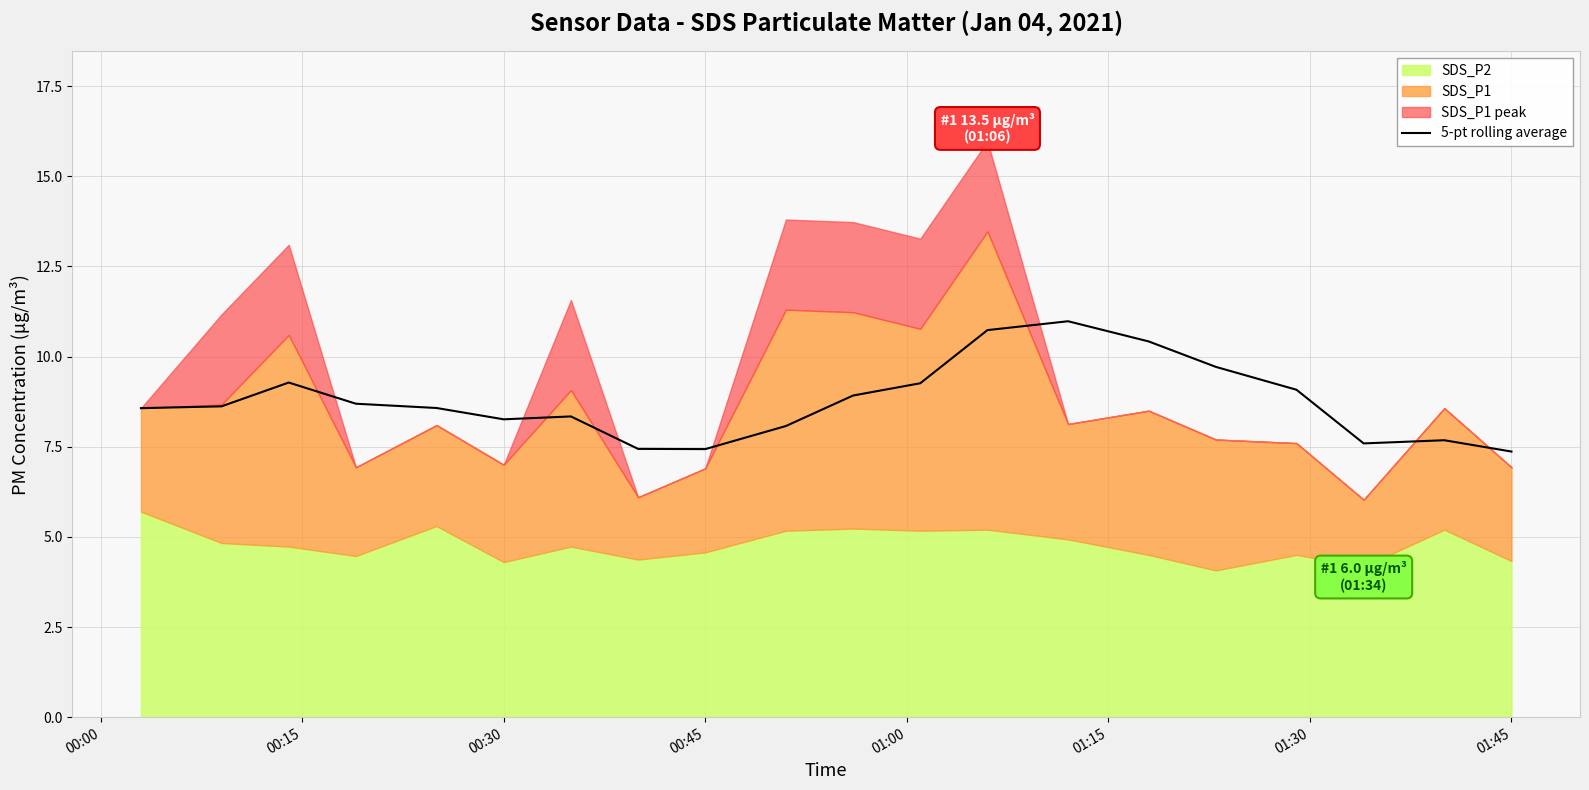

The 5-pt rolling average series shows 12.4 at 01:45. True or false?

False